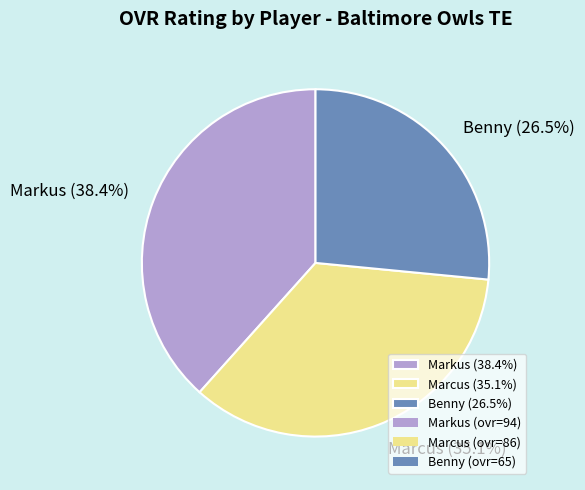

Which slice is the largest?

Markus